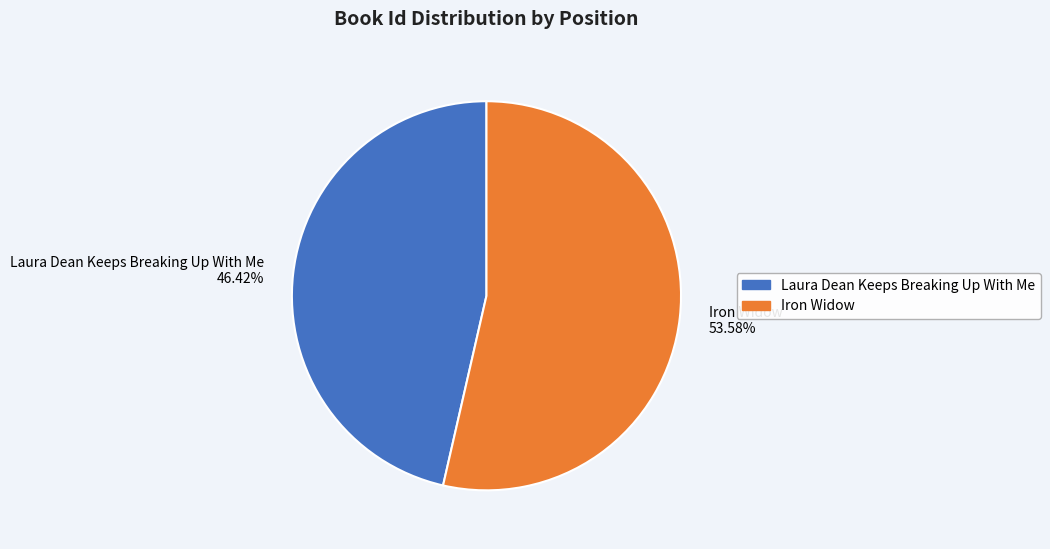

Approximately how many times larger is the value at Laura Dean Keeps Breaking Up With Me compared to Iron Widow?

0.9